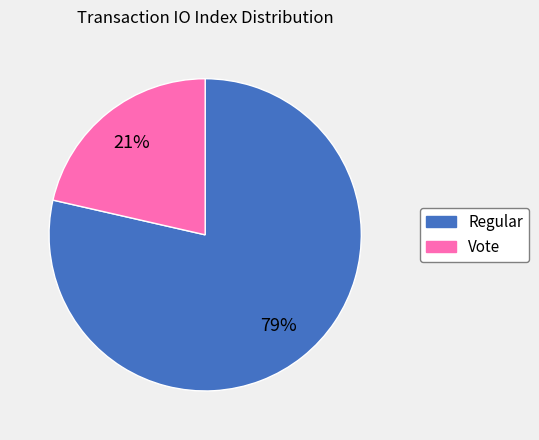

Do Vote and Regular together represent more than half of the pie?

Yes